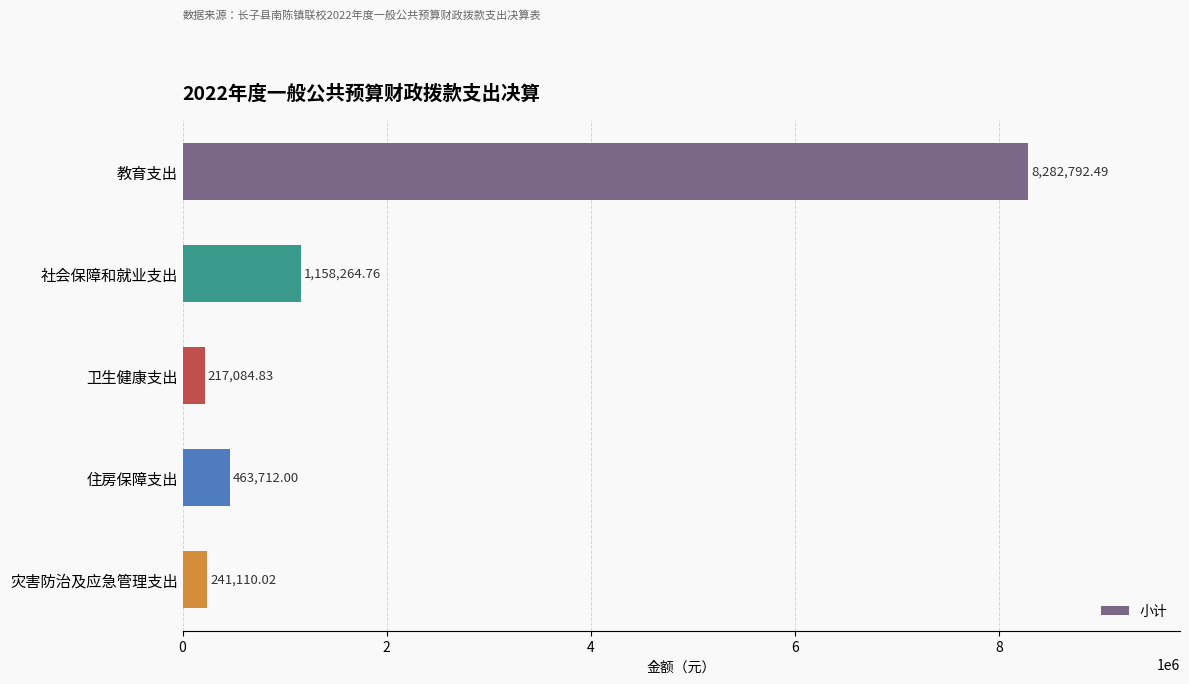

What is the average value?

2072592.8